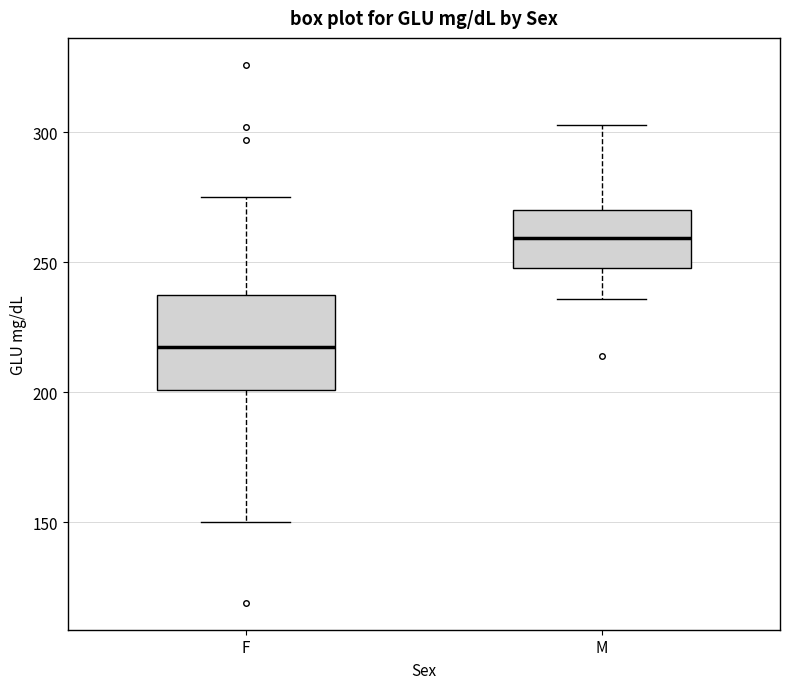

Comparing the boxes themselves (not the whiskers), which one is the tallest?

F